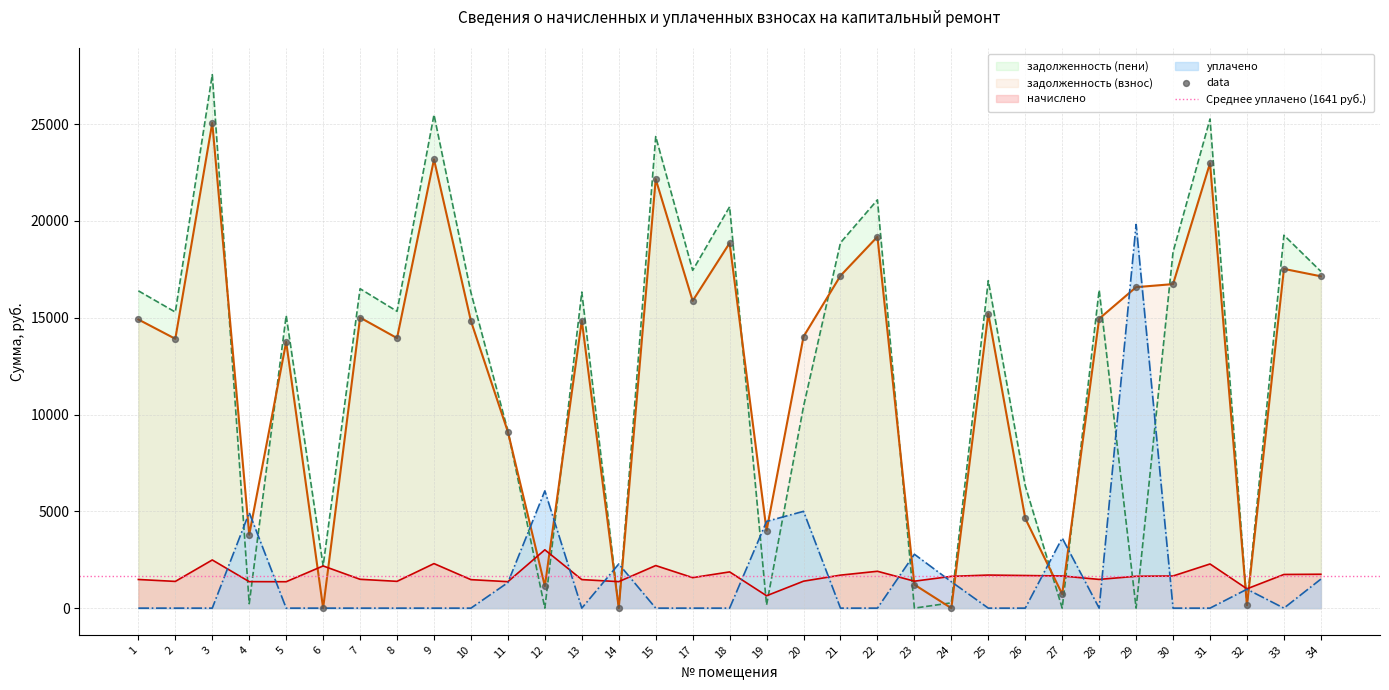

At which category is the sum across all series the highest?

3